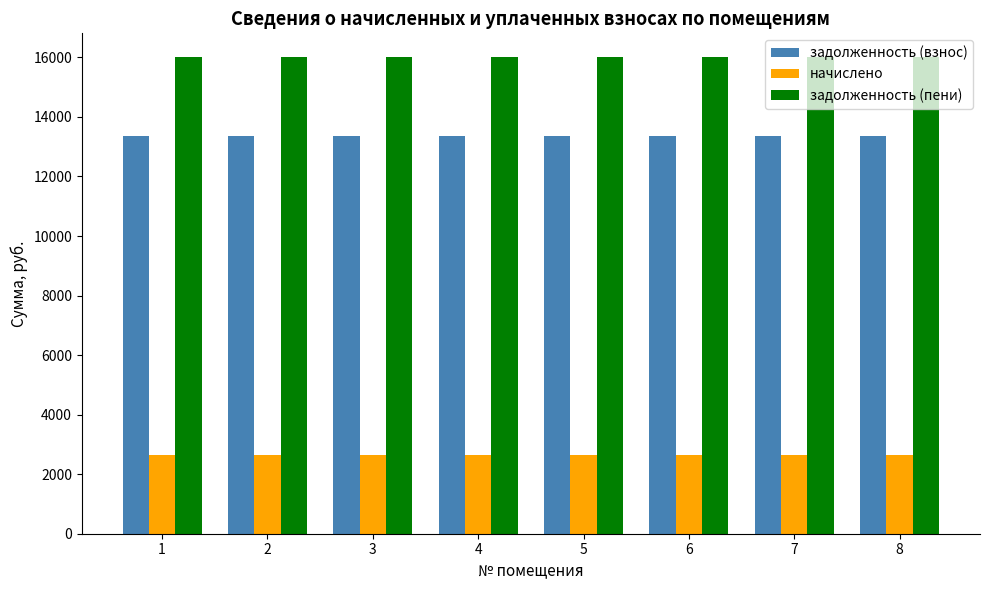

Is it true that начислено equals 1593.5 at 3?

False